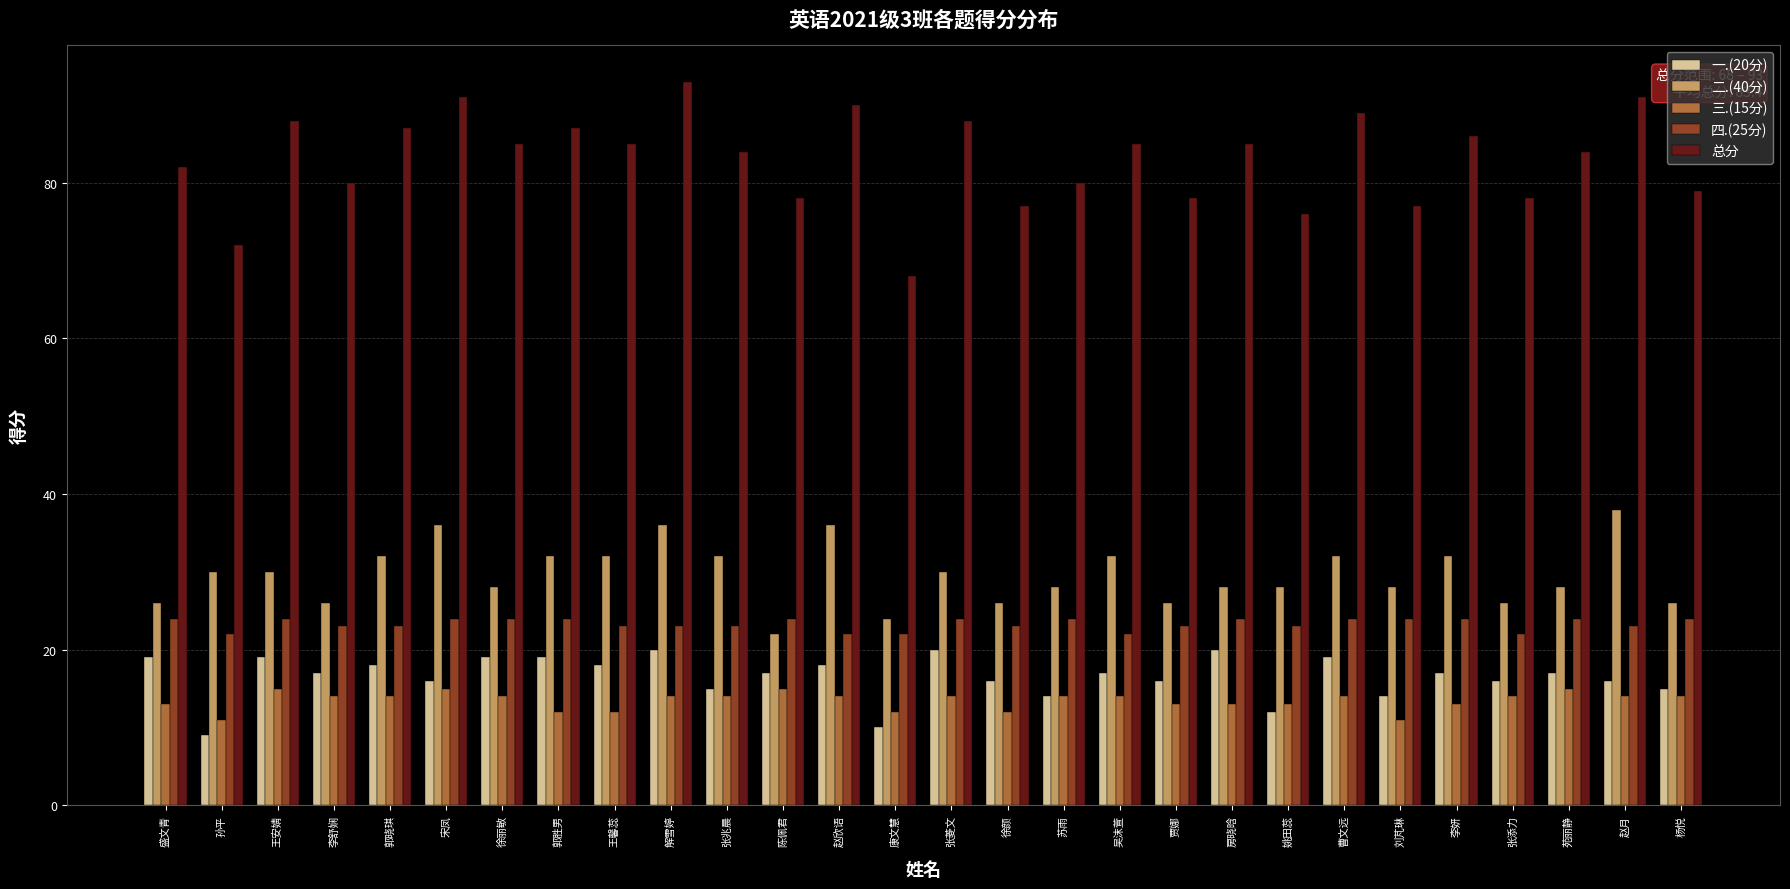

Which series has the largest range (max minus min)?

总分